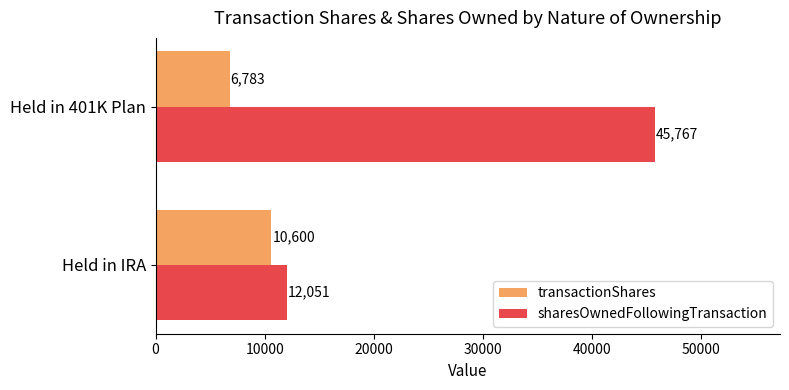

Which series has the largest range (max minus min)?

sharesOwnedFollowingTransaction